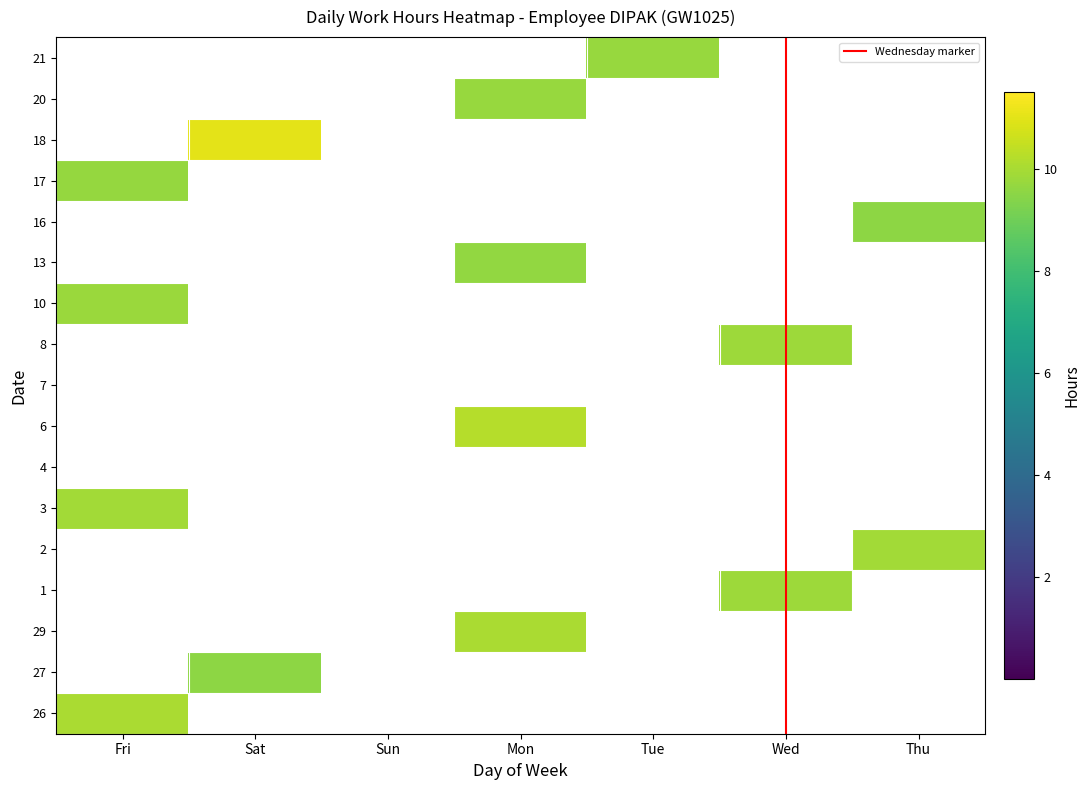

What is the difference between the maximum and second lowest values in the 27 series?

9.6